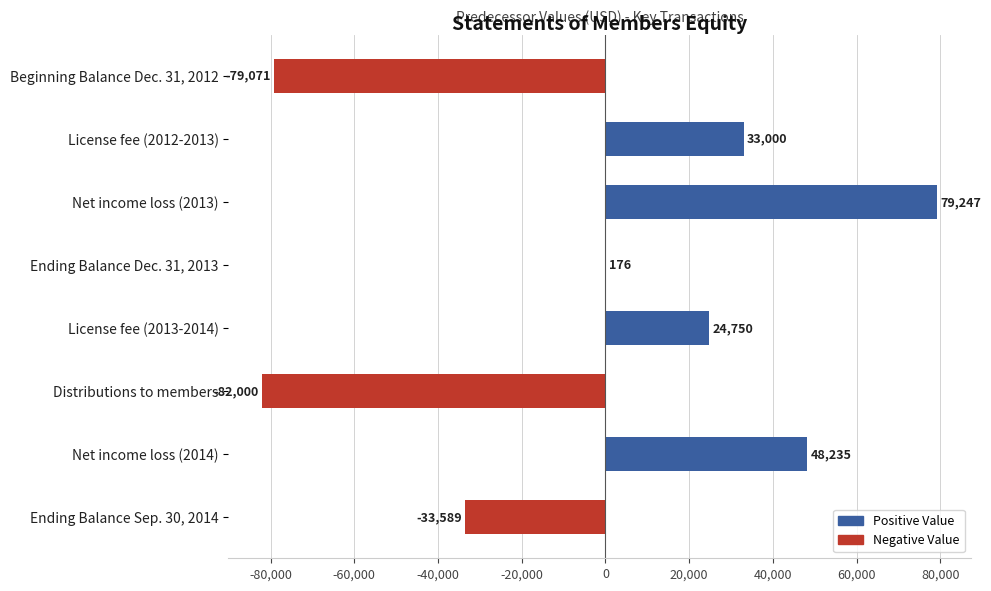

What is the average value?

-1156